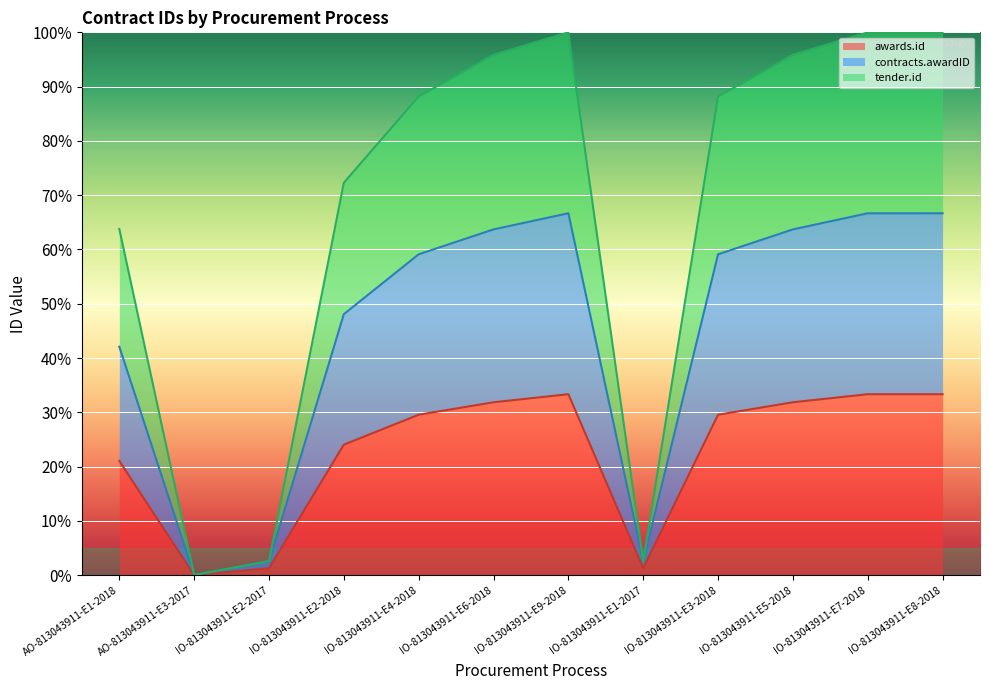

What is the label of the 9th point from the left?

IO-813043911-E3-2018